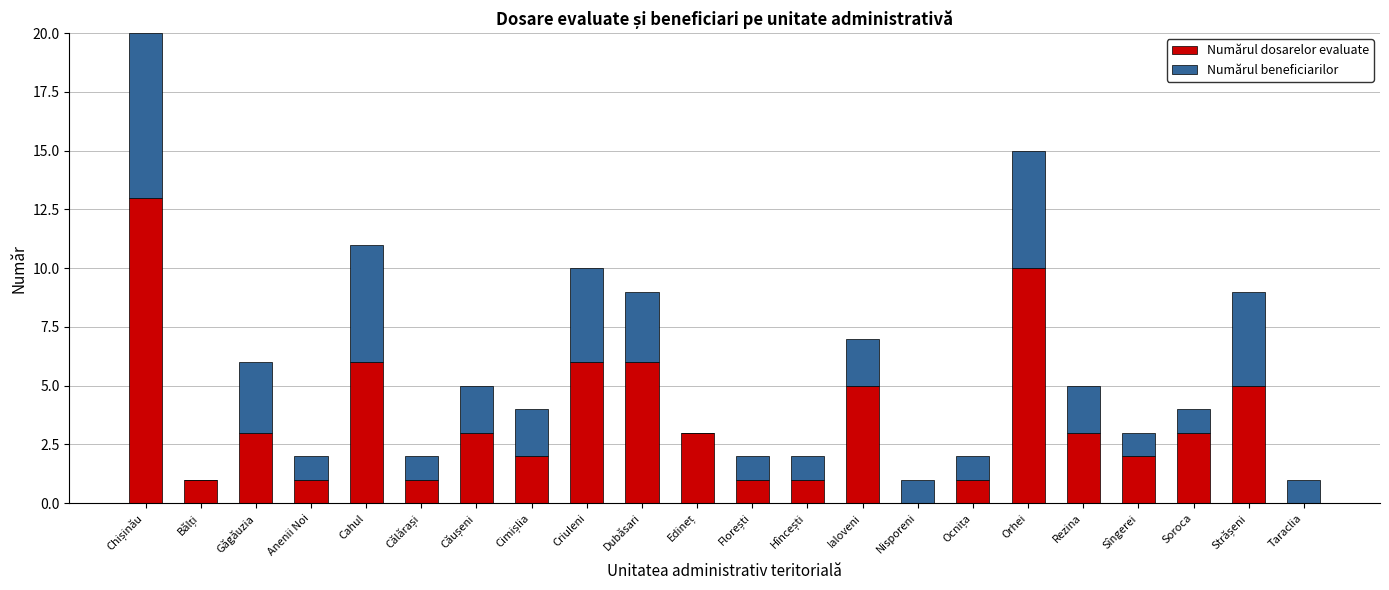

What is the highest value of the Numărul dosarelor evaluate series?

13